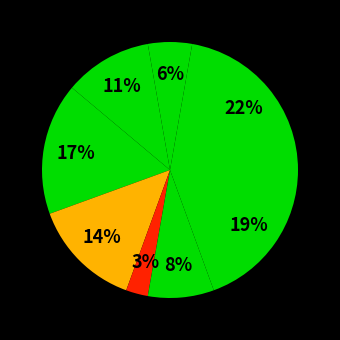

How many segments does this pie chart have?

8